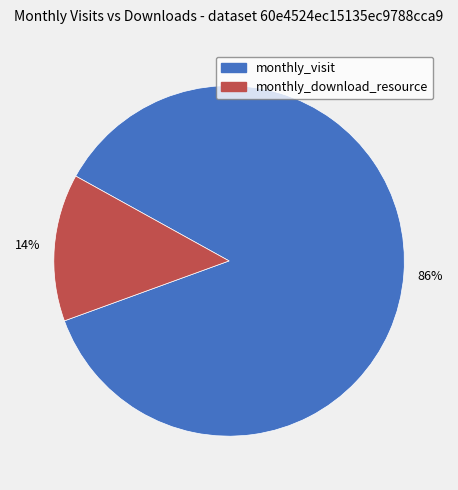

To the nearest percent, what is the average slice percentage?

50%